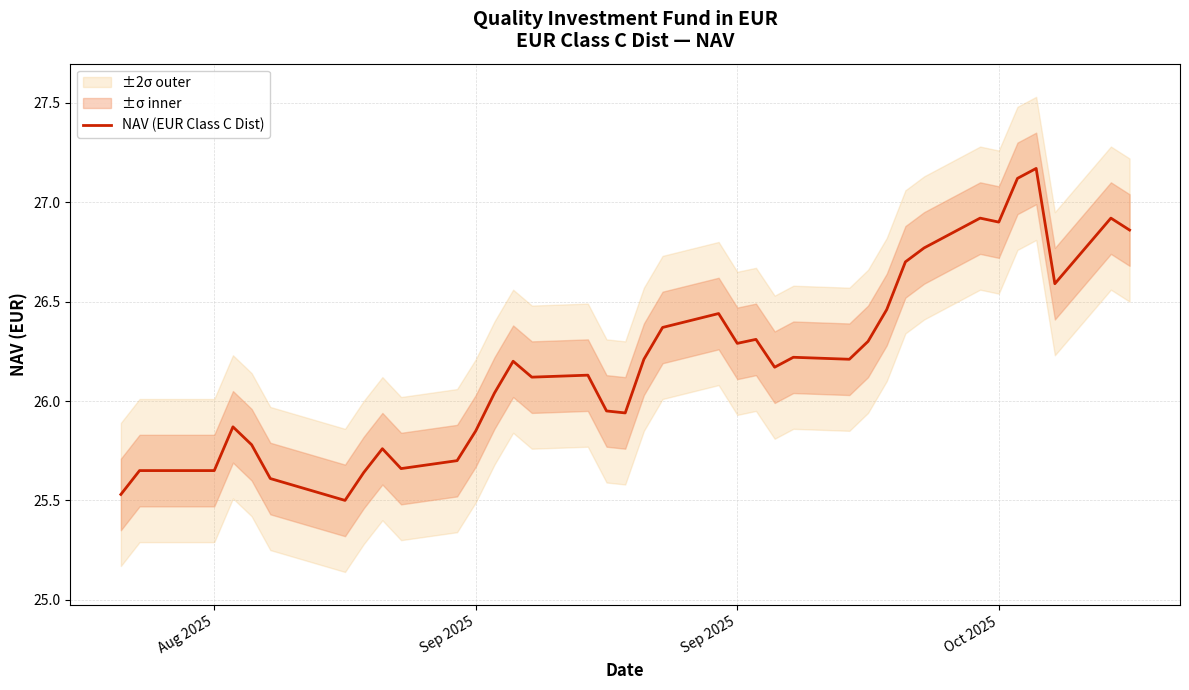

What is the maximum value shown in the chart?

27.2